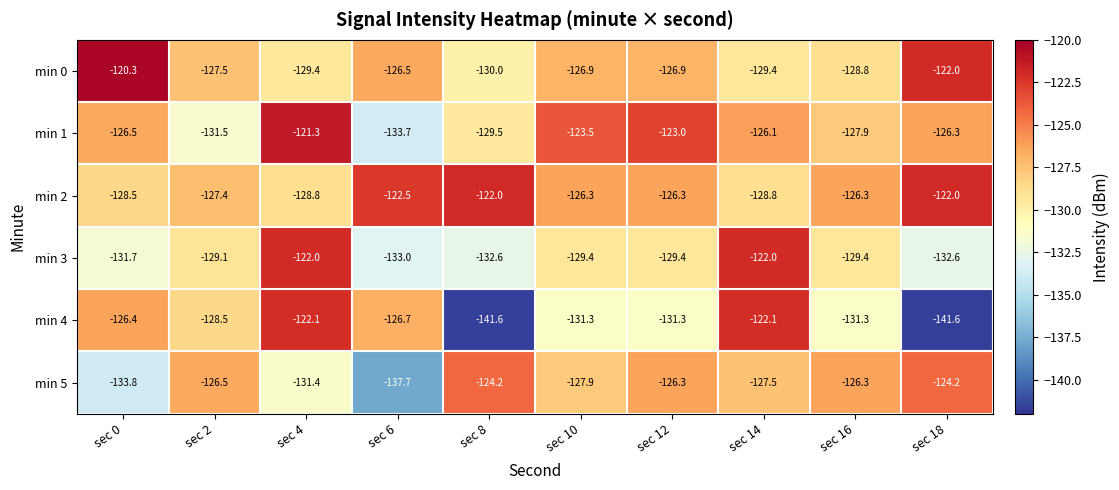

What is the total value across all series at sec 18?

-768.7